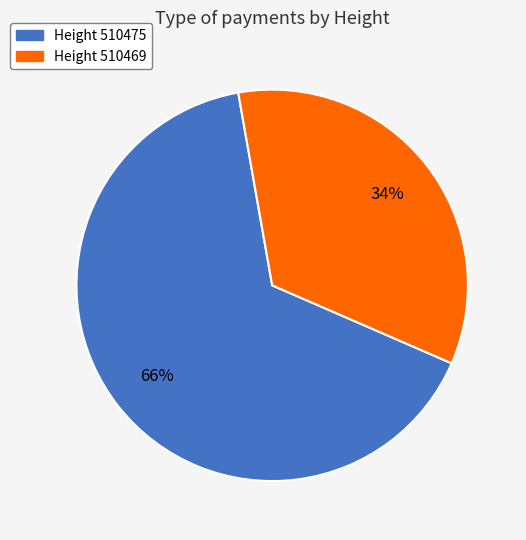

Is there a majority slice in this chart?

Yes